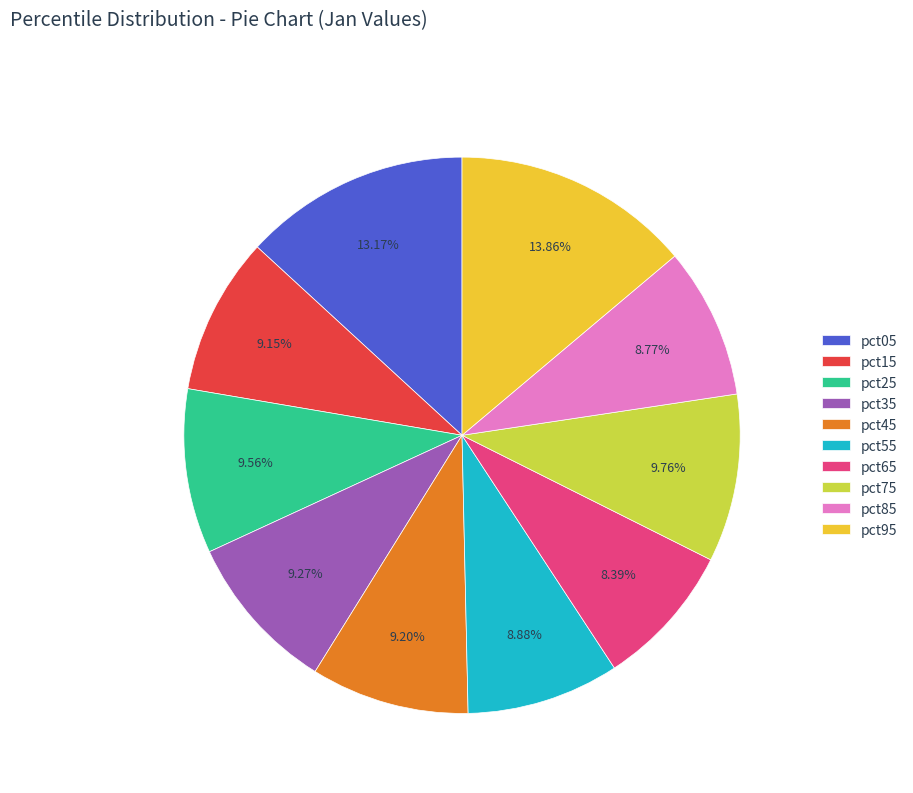

The pct85 slice represents 9% of the pie. True or false?

True